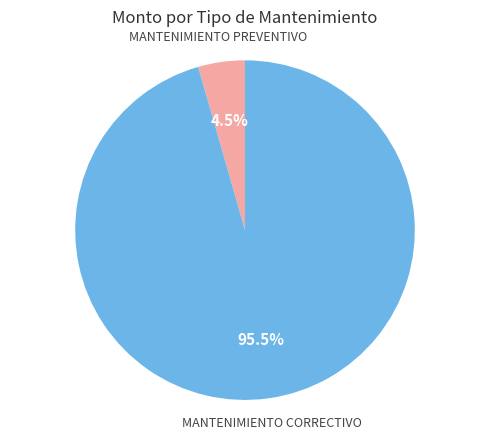

Is there a majority slice in this chart?

Yes